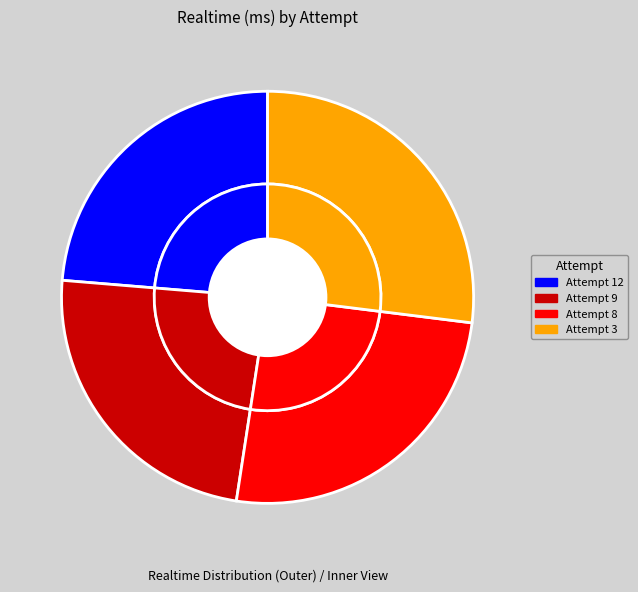

To the nearest percent, what is the combined percentage of Attempt 3 and Attempt 9?

51%